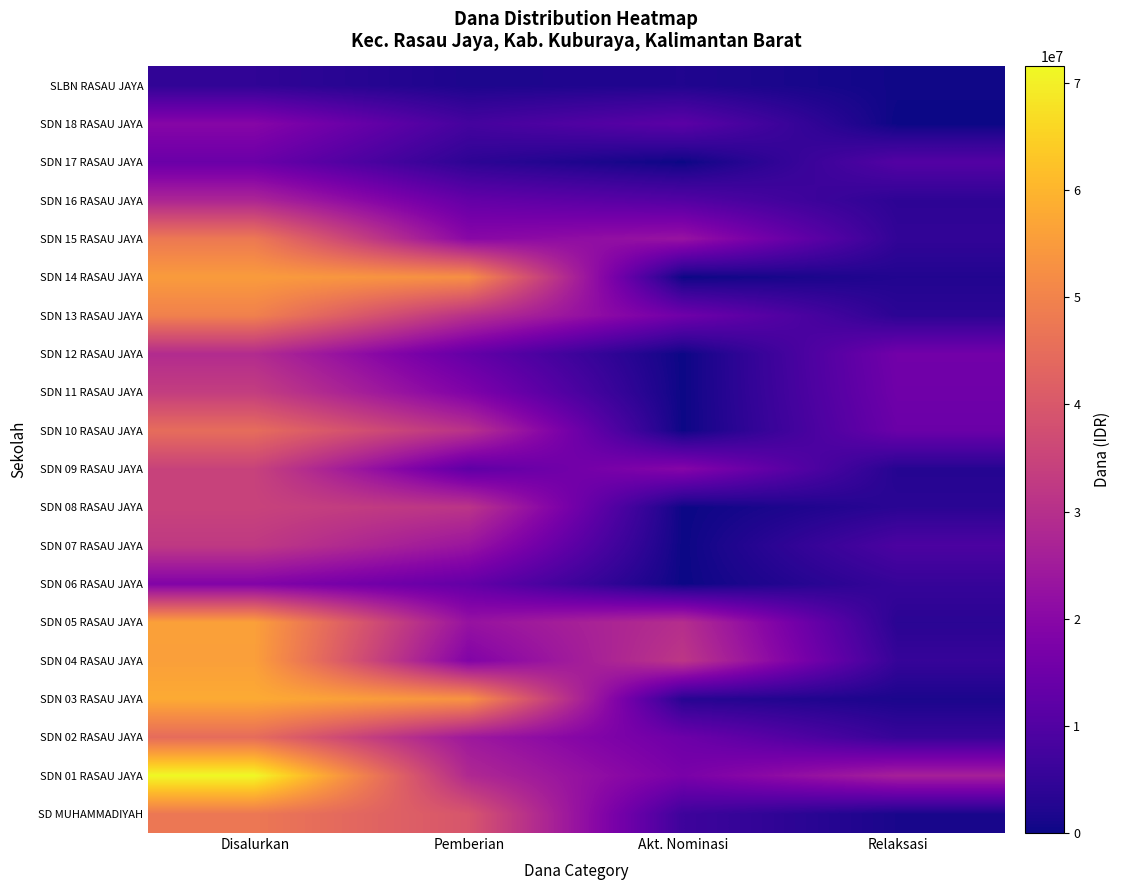

Reading left to right, transcribe all the data shown in this chart.

SD MUHAMMADIYAH: Disalurkan=47475000	Pemberian=39375000	Akt. Nominasi=6750000	Relaksasi=1350000
SDN 01 RASAU JAYA: Disalurkan=71550000	Pemberian=28350000	Akt. Nominasi=17100000	Relaksasi=26100000
SDN 02 RASAU JAYA: Disalurkan=44775000	Pemberian=24300000	Akt. Nominasi=14850000	Relaksasi=5625000
SDN 03 RASAU JAYA: Disalurkan=58050000	Pemberian=53325000	Akt. Nominasi=3150000	Relaksasi=1575000
SDN 04 RASAU JAYA: Disalurkan=55800000	Pemberian=18675000	Akt. Nominasi=31725000	Relaksasi=5400000
SDN 05 RASAU JAYA: Disalurkan=56025000	Pemberian=22725000	Akt. Nominasi=29700000	Relaksasi=3600000
SDN 06 RASAU JAYA: Disalurkan=18675000	Pemberian=13275000	Akt. Nominasi=0	Relaksasi=5400000
SDN 07 RASAU JAYA: Disalurkan=32400000	Pemberian=23400000	Akt. Nominasi=0	Relaksasi=9000000
SDN 08 RASAU JAYA: Disalurkan=34875000	Pemberian=31275000	Akt. Nominasi=0	Relaksasi=3600000
SDN 09 RASAU JAYA: Disalurkan=34650000	Pemberian=12375000	Akt. Nominasi=19350000	Relaksasi=2925000
SDN 10 RASAU JAYA: Disalurkan=45000000	Pemberian=30600000	Akt. Nominasi=0	Relaksasi=14400000
SDN 11 RASAU JAYA: Disalurkan=33525000	Pemberian=18225000	Akt. Nominasi=0	Relaksasi=15300000
SDN 12 RASAU JAYA: Disalurkan=29025000	Pemberian=13275000	Akt. Nominasi=0	Relaksasi=15750000
SDN 13 RASAU JAYA: Disalurkan=49500000	Pemberian=30375000	Akt. Nominasi=15300000	Relaksasi=3825000
SDN 14 RASAU JAYA: Disalurkan=55125000	Pemberian=52650000	Akt. Nominasi=0	Relaksasi=2475000
SDN 15 RASAU JAYA: Disalurkan=47700000	Pemberian=20025000	Akt. Nominasi=22950000	Relaksasi=4725000
SDN 16 RASAU JAYA: Disalurkan=27675000	Pemberian=13275000	Akt. Nominasi=10350000	Relaksasi=4050000
SDN 17 RASAU JAYA: Disalurkan=14400000	Pemberian=4050000	Akt. Nominasi=0	Relaksasi=10350000
SDN 18 RASAU JAYA: Disalurkan=19575000	Pemberian=7875000	Akt. Nominasi=11700000	Relaksasi=0
SLBN RASAU JAYA: Disalurkan=4500000	Pemberian=1800000	Akt. Nominasi=2250000	Relaksasi=450000